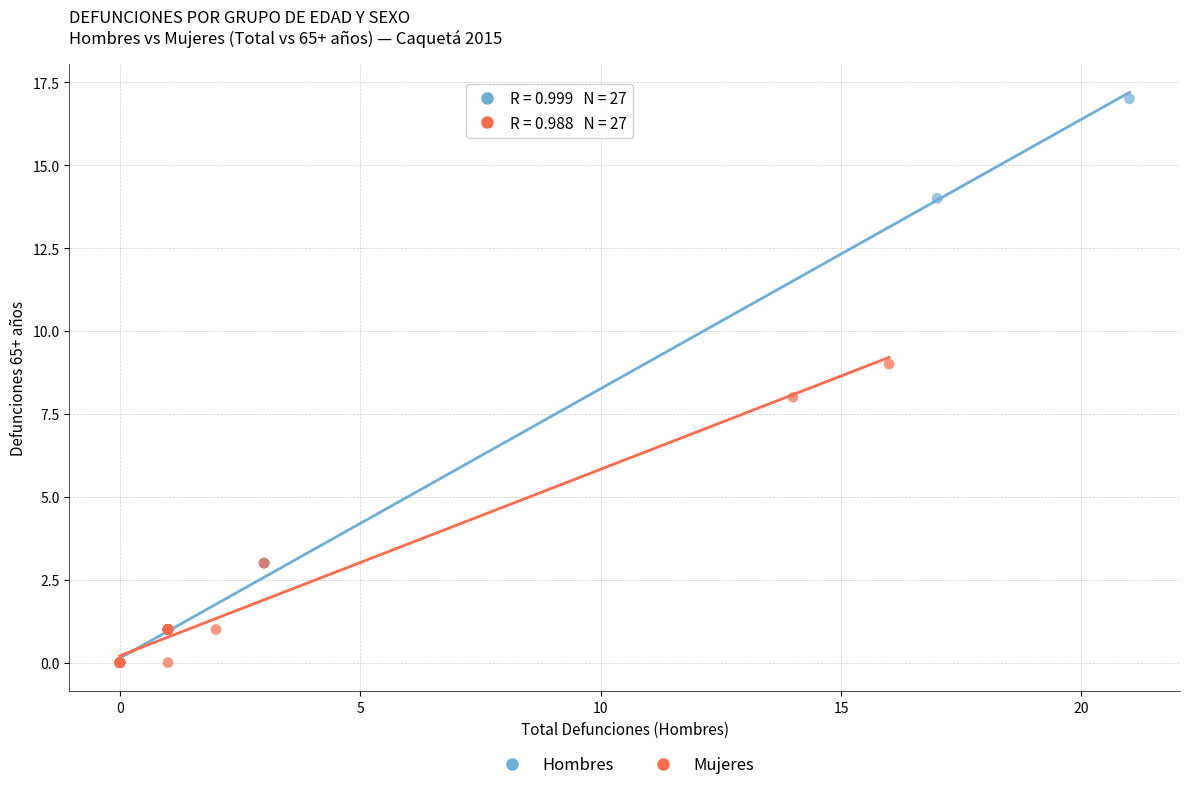

Which series reaches the maximum Y coordinate?

Hombres